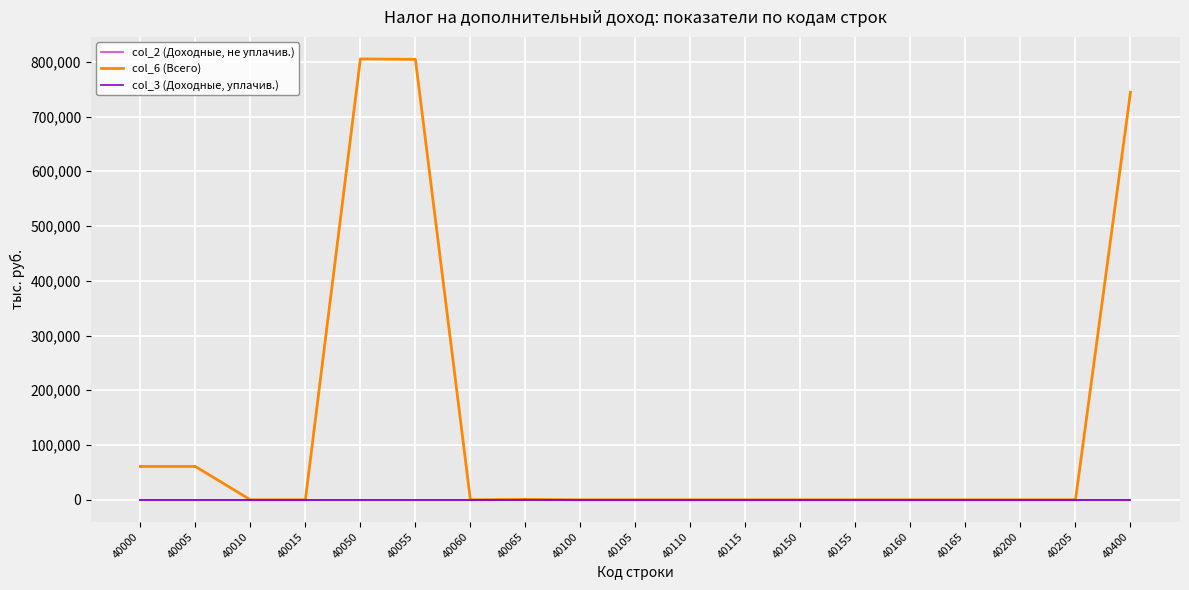

Does the chart have visible grid lines?

Yes